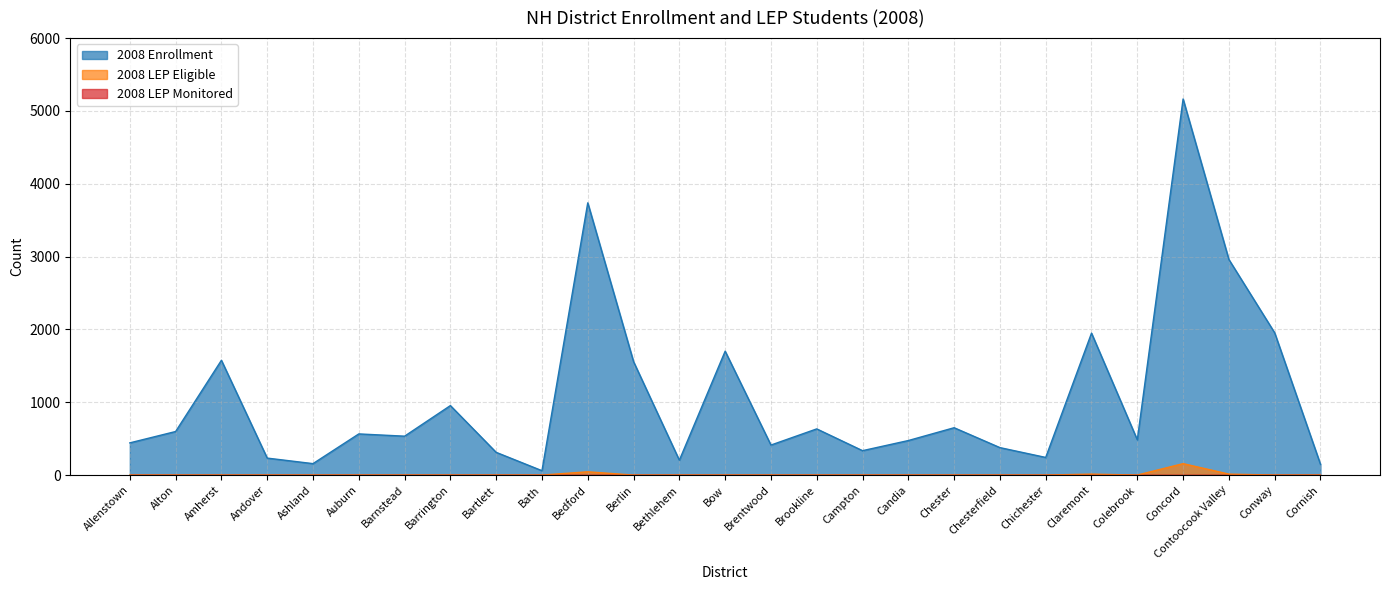

Is the value of 2008 Enrollment at Barnstead greater than the value of 2008 LEP Eligible at Allenstown?

Yes